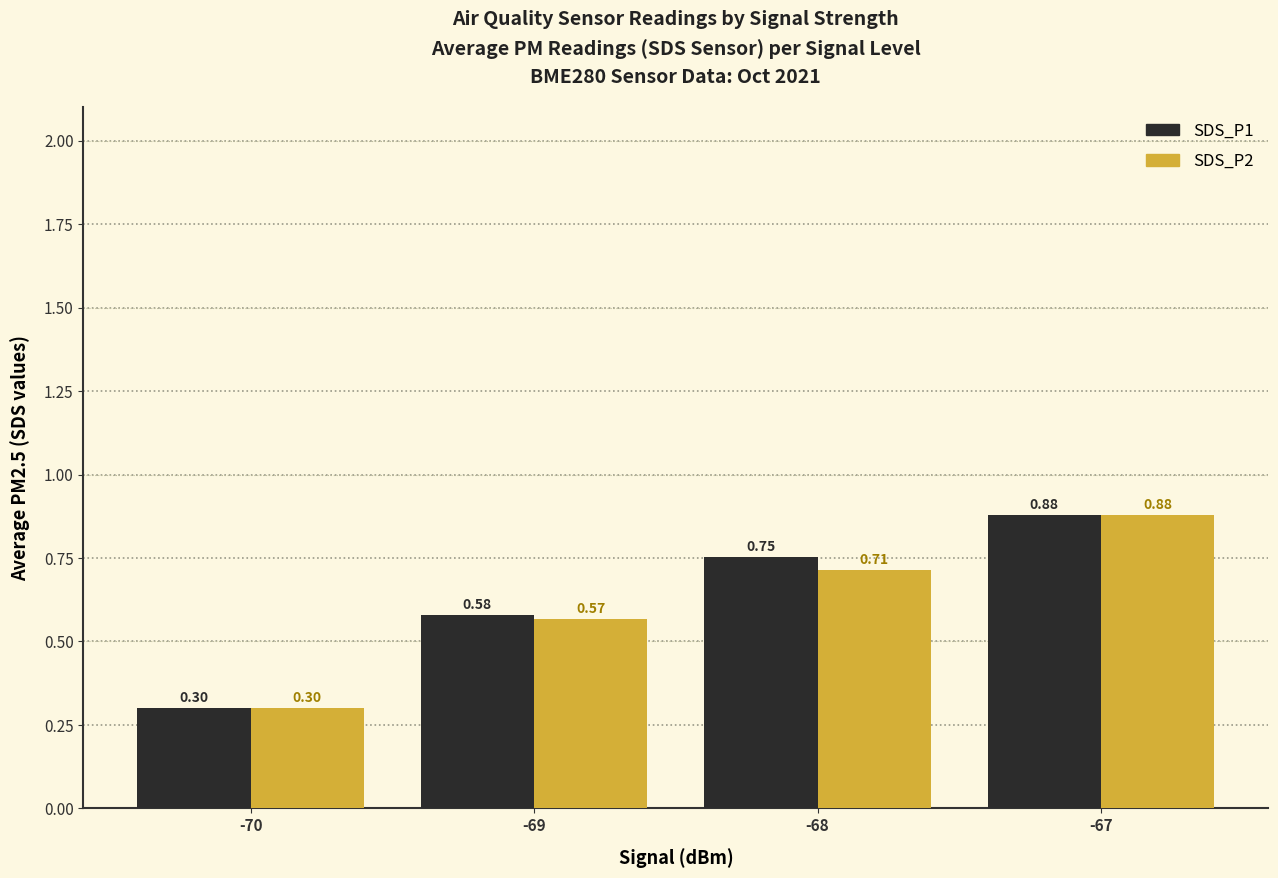

What is the sum of all SDS_P2 values?

2.5